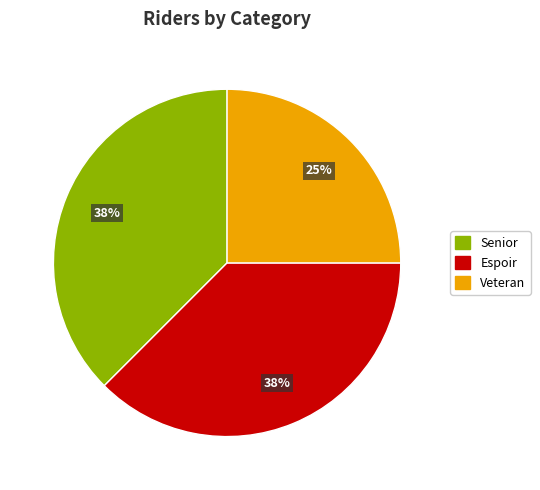

Approximately how many times larger is the value at Espoir compared to Veteran?

1.5